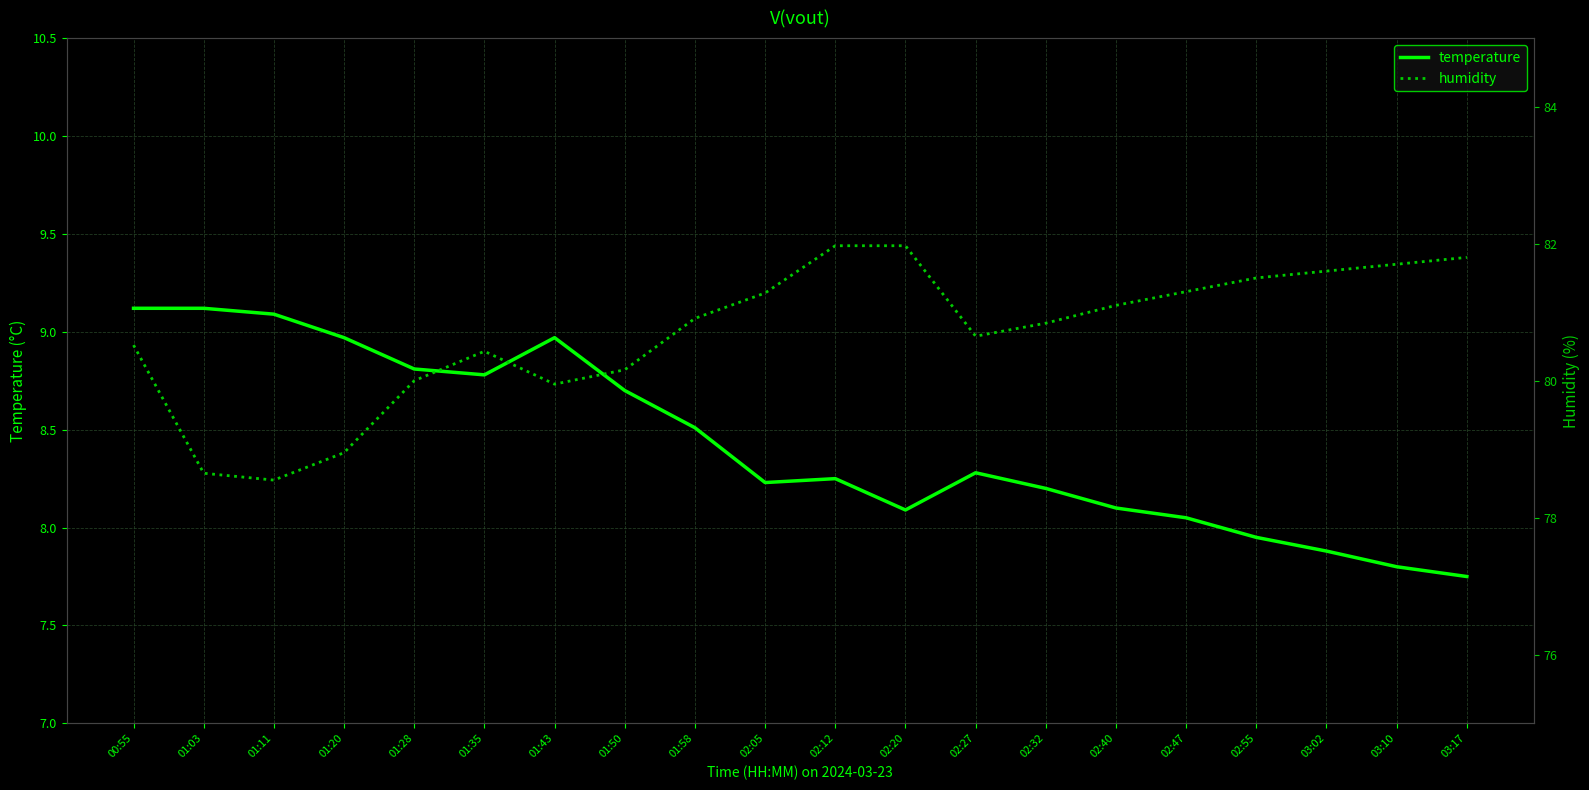

What is the difference between the maximum and minimum values in the temperature series?

1.4